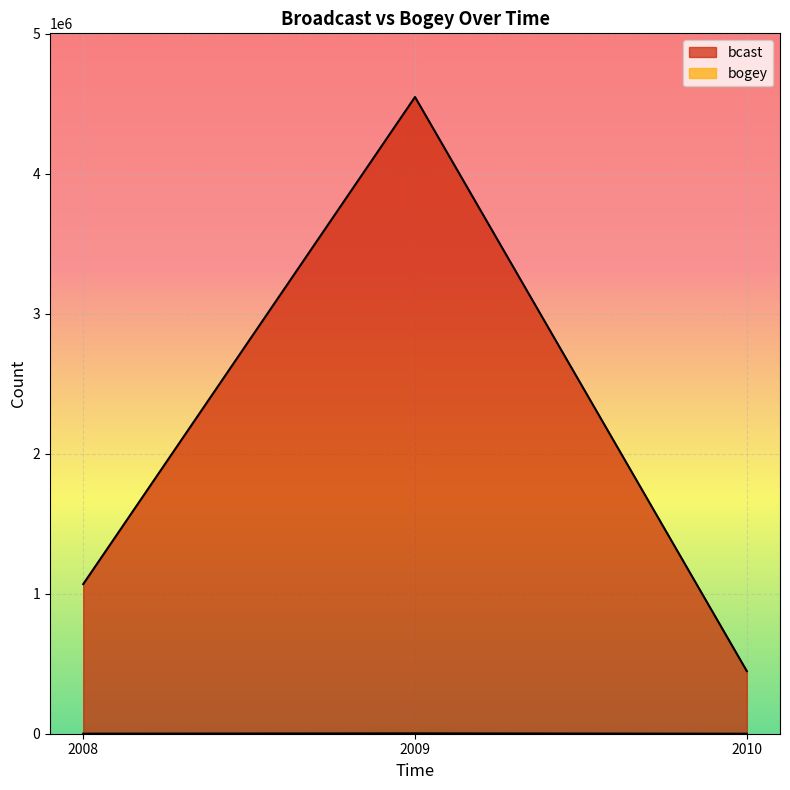

Between 2009 and 2010, which series saw the biggest shift?

bcast